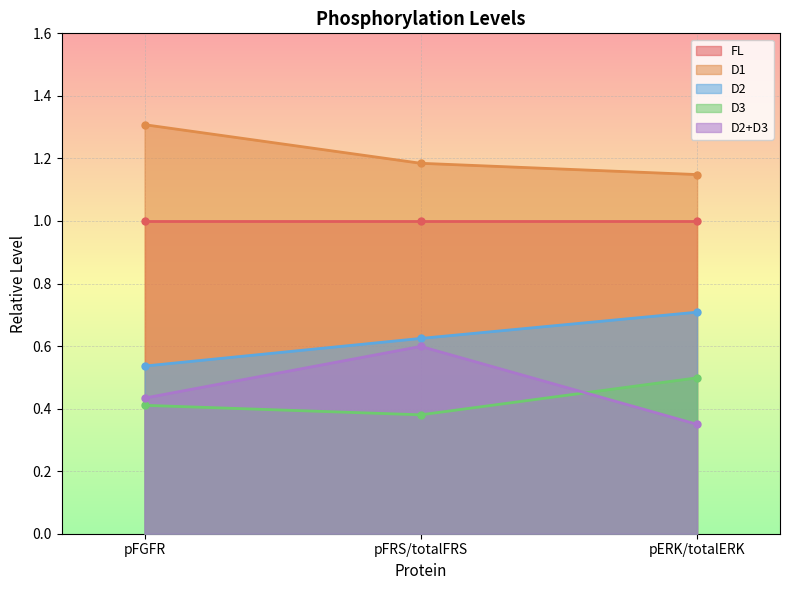

What is the label of the 1st point from the right?

pERK/totalERK